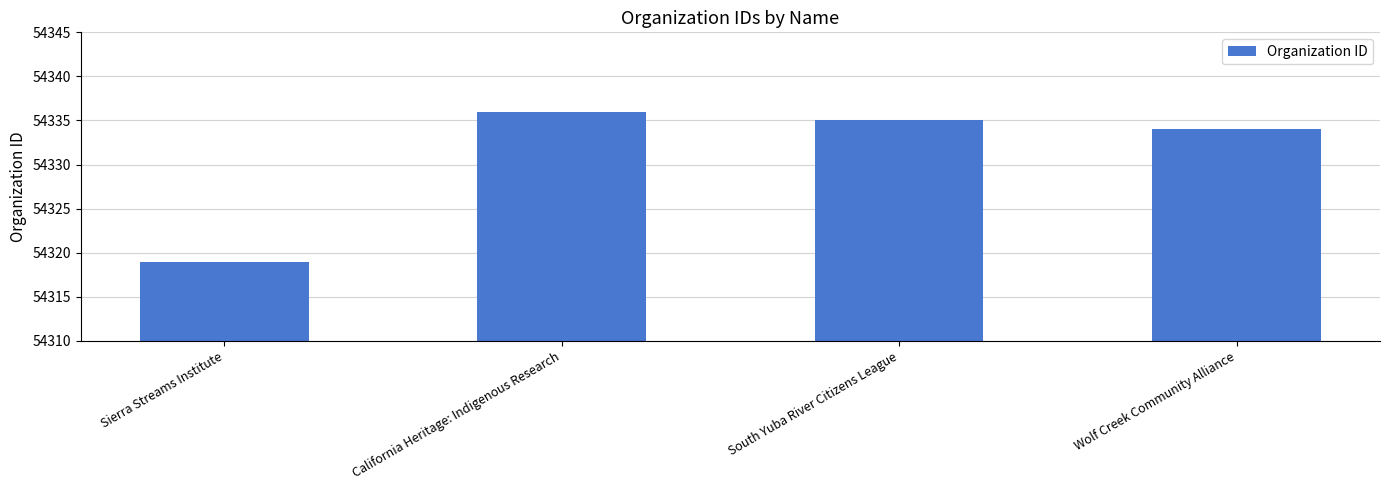

What is the minimum value shown in the chart?

54319